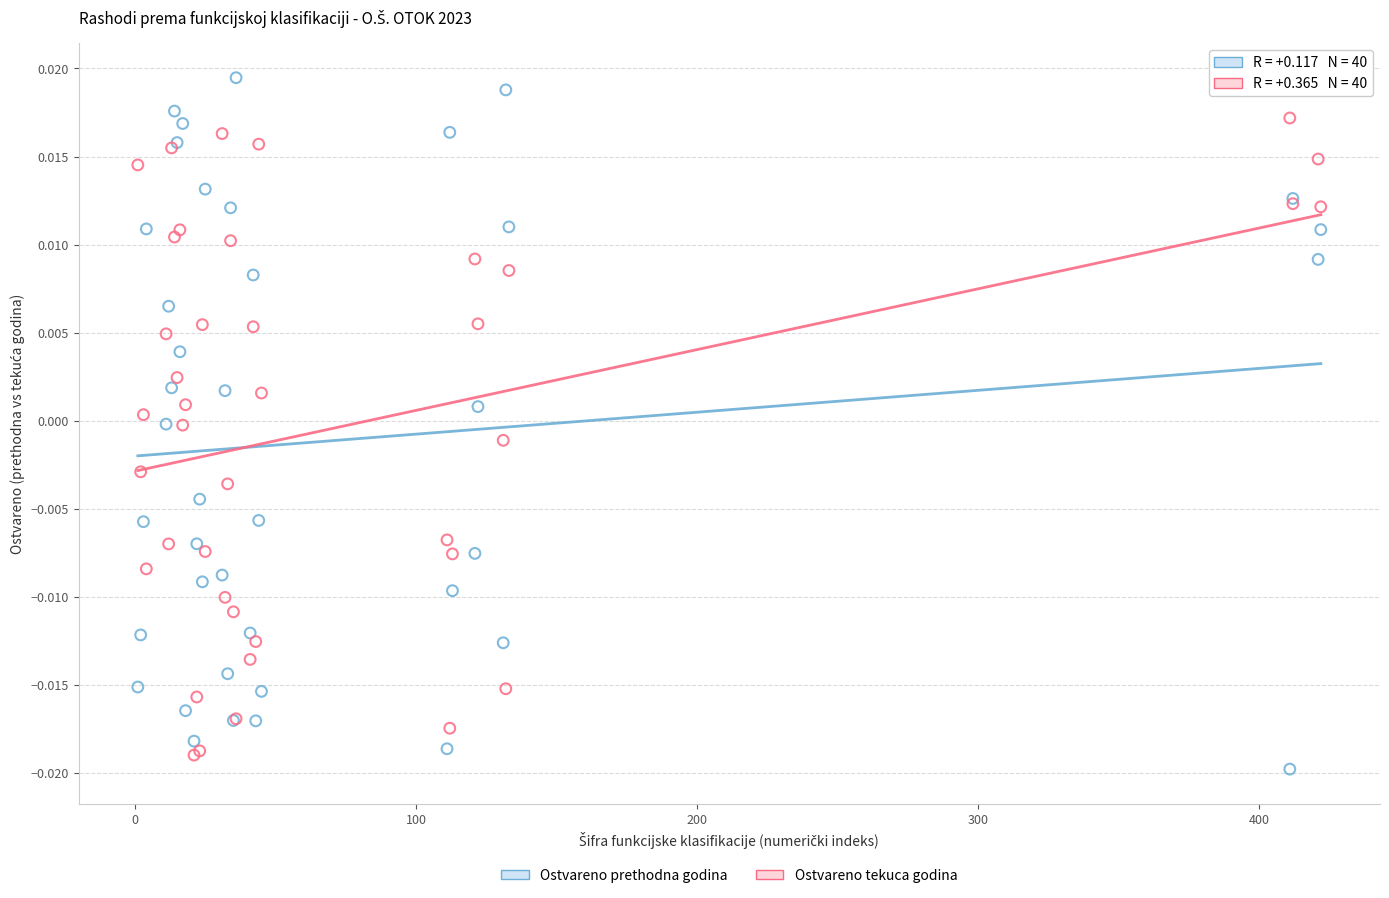

Which series has the largest Y range (max minus min)?

Ostvareno prethodna godina